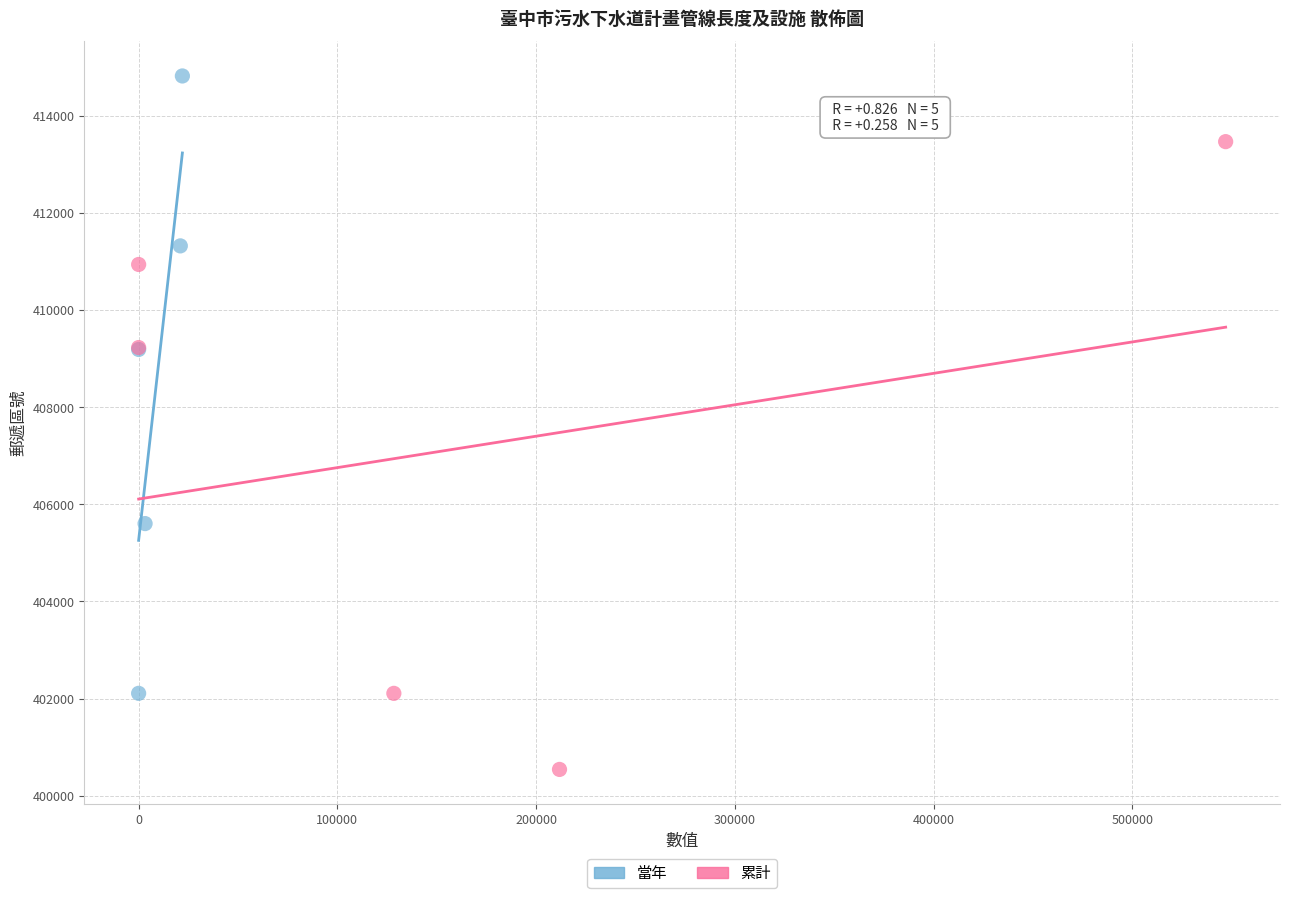

Which series contains the highest Y value?

當年